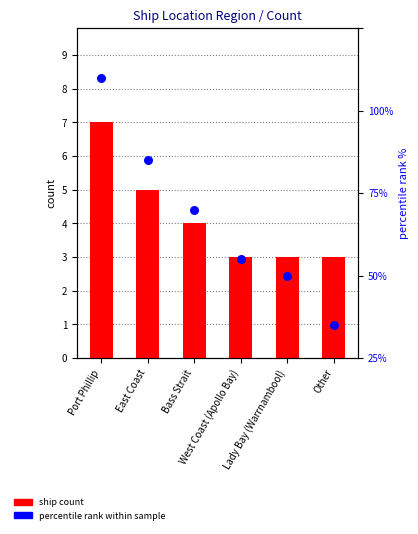

Which series has the largest Y range (max minus min)?

percentile rank within sample